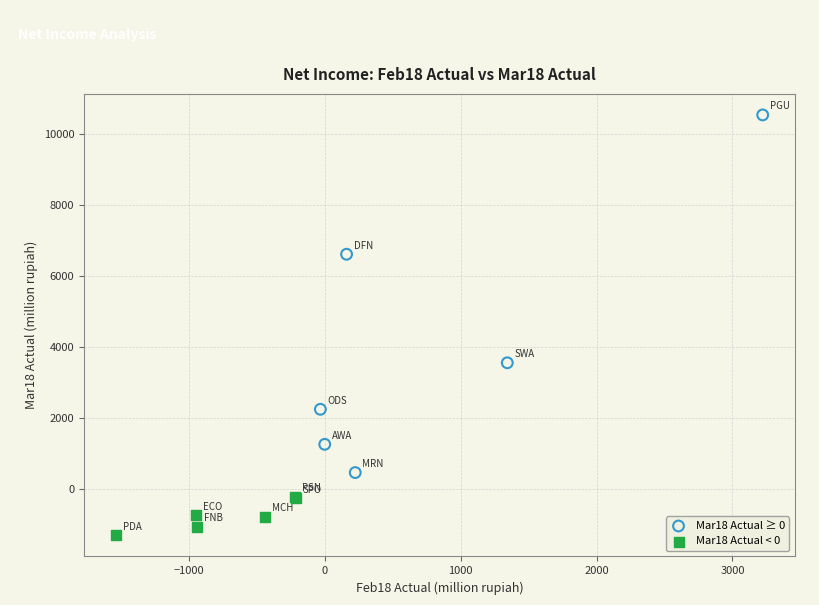

Which series has the largest Y range (max minus min)?

Mar18 Actual ≥ 0